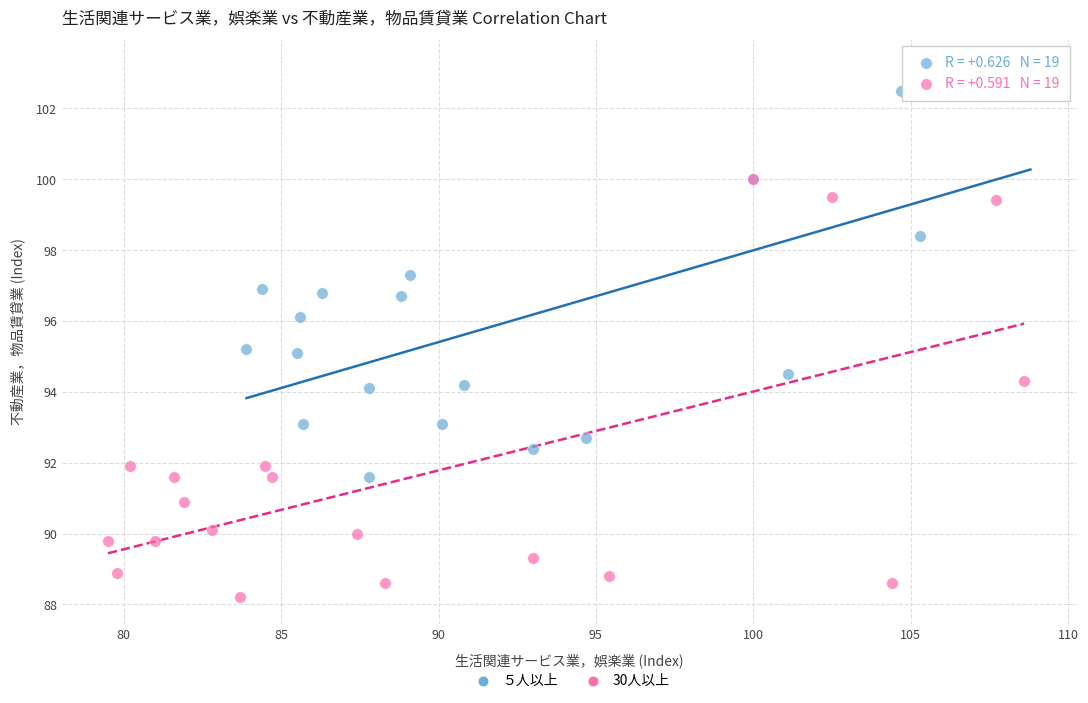

What are all the series names shown in the legend?

５人以上, 30人以上